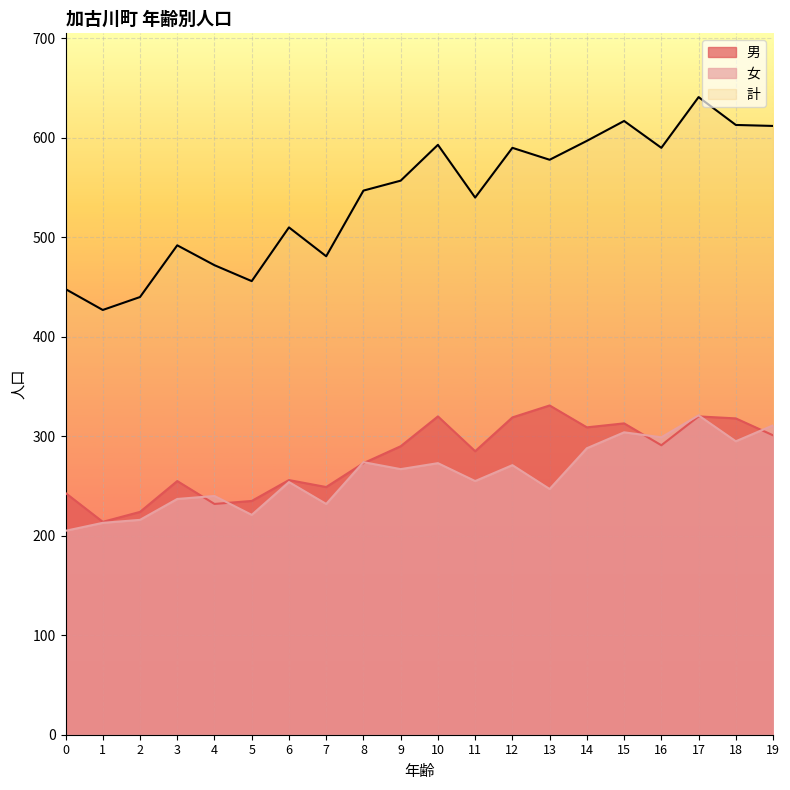

Is it true that 男 equals 291 at 16?

True